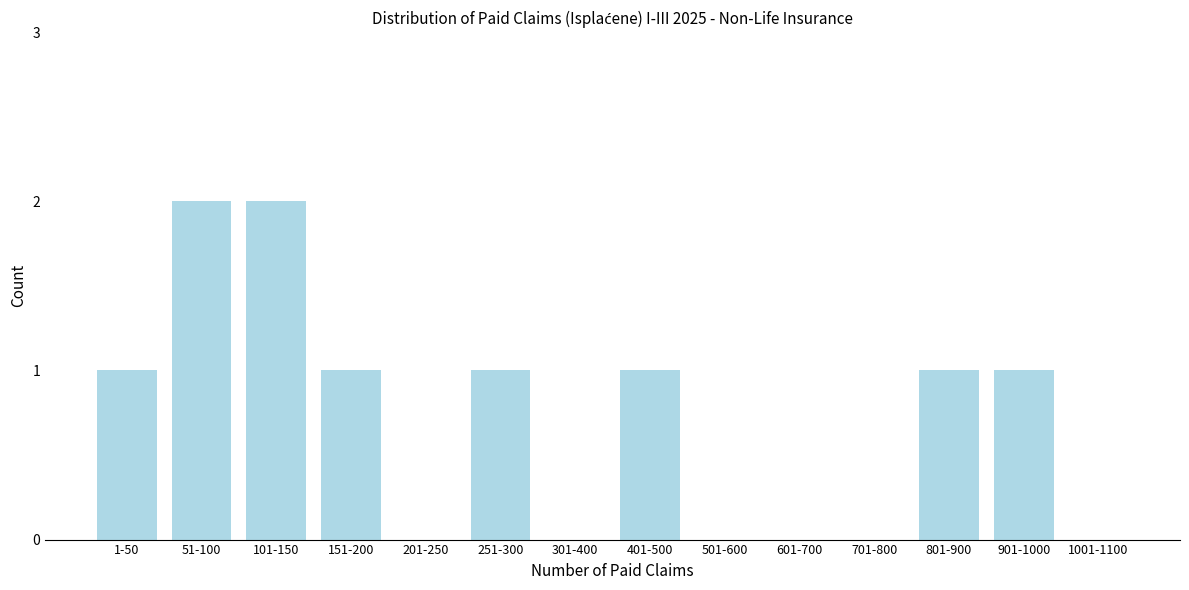

Between 701-800 and 401-500, which is larger?

401-500